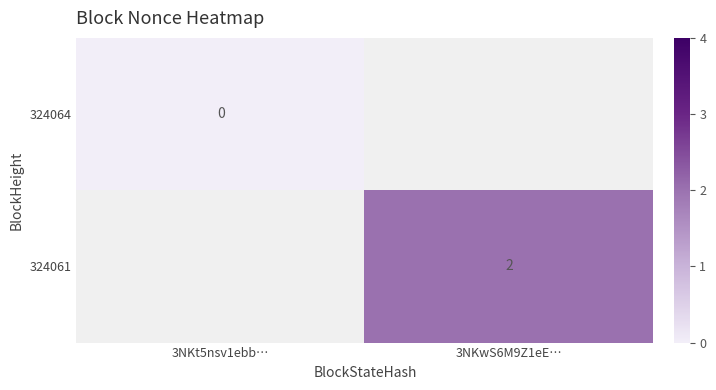

True or false: 324061 has a value of 3 at 3NKwS6M9Z1eE….

False